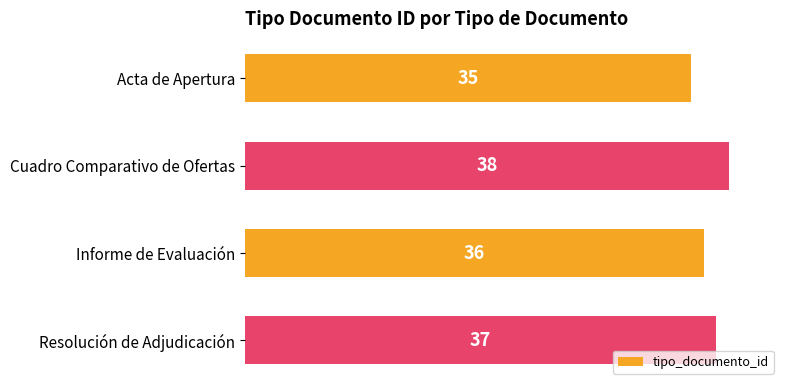

How many series are shown in this chart?

1